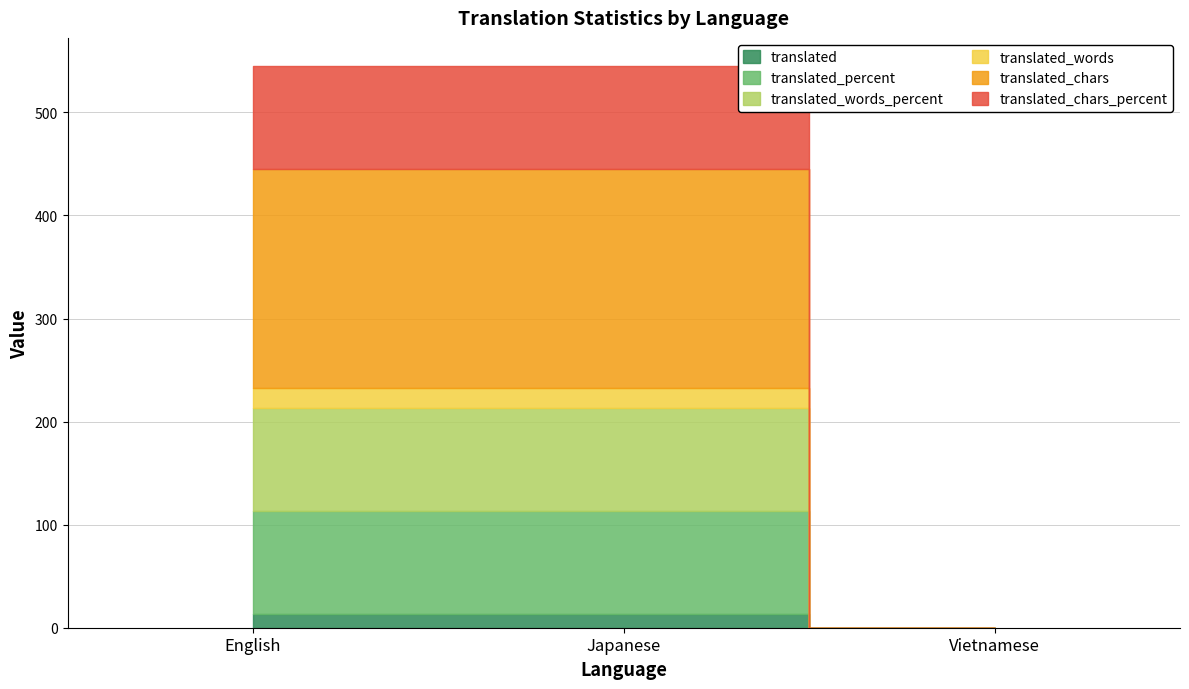

Which has a higher value, English or Vietnamese?

English